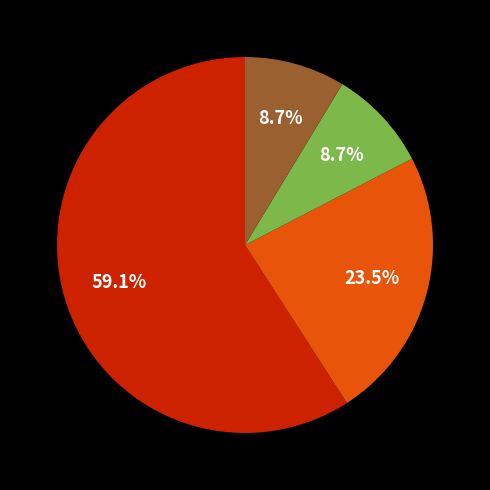

How many slices are in this pie chart?

4